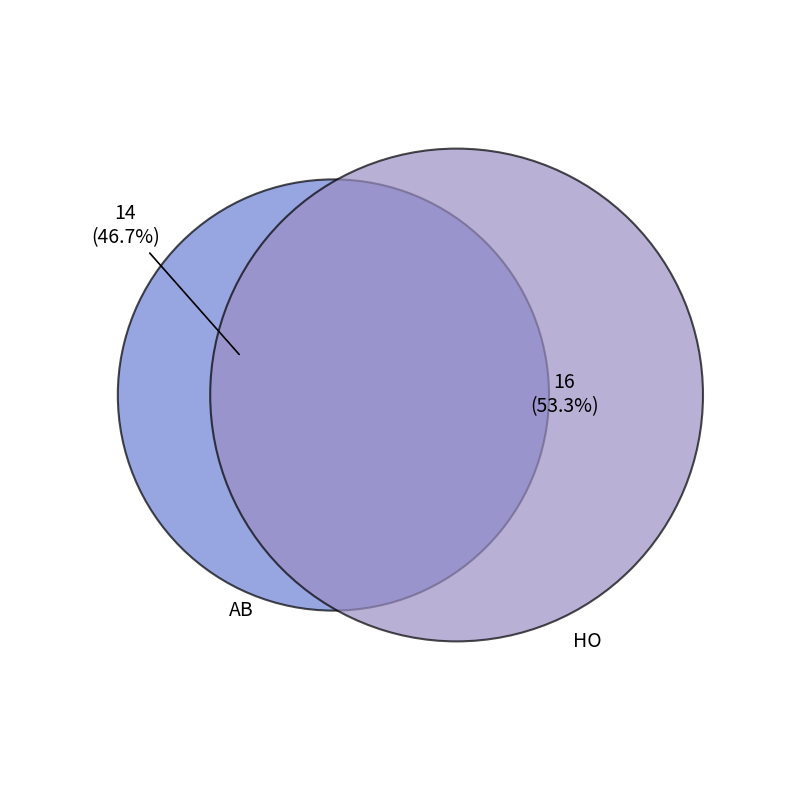

Rank the categories by value from lowest to highest.

AB, HO